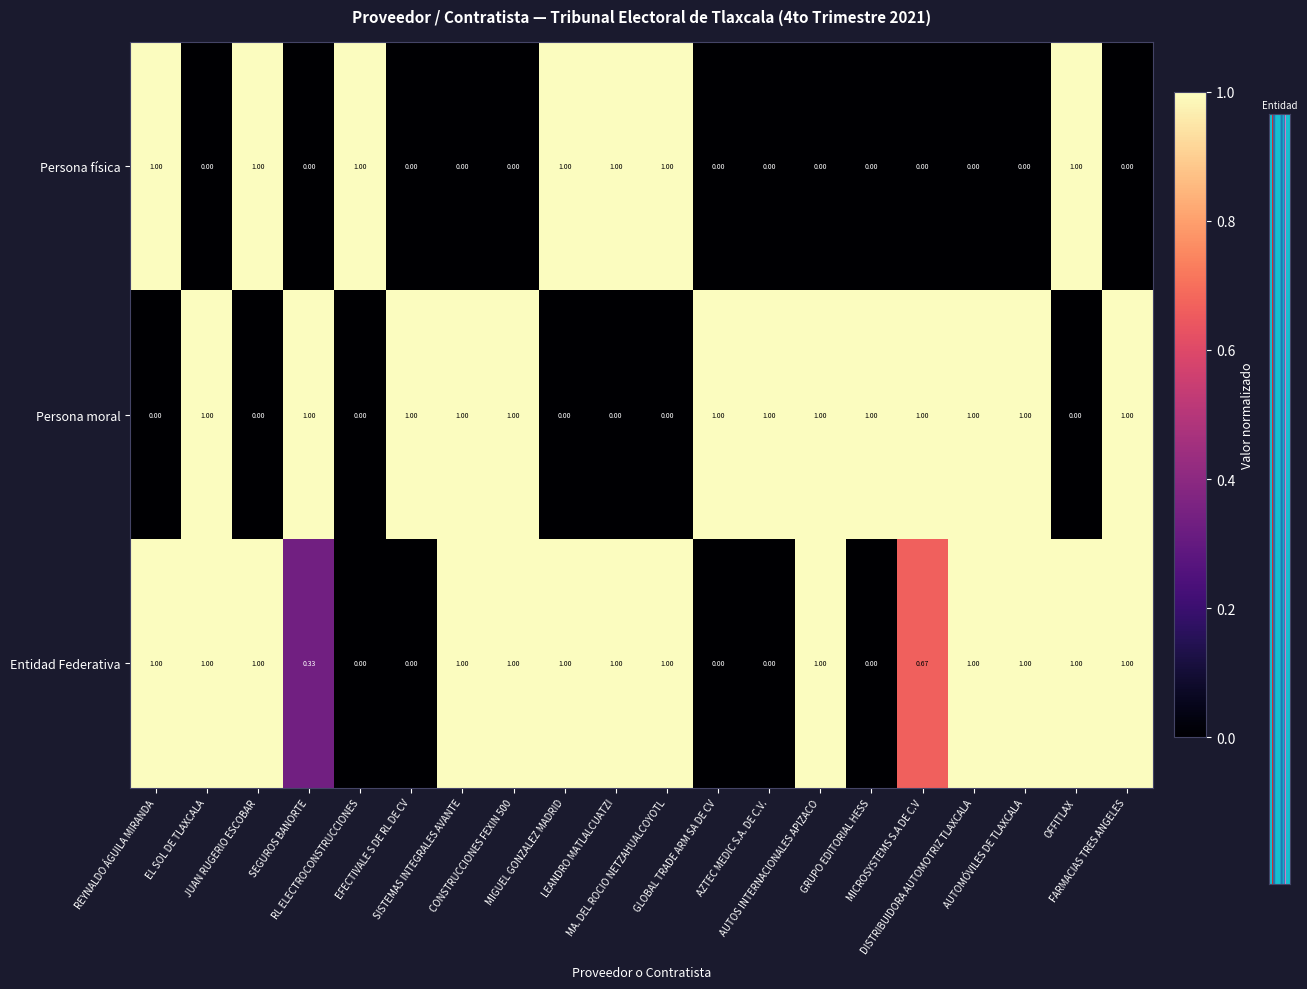

Which series has the largest total across all categories?

Entidad Federativa